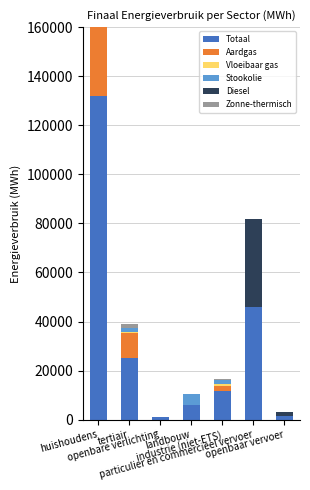

What is the difference between the second highest and minimum values in the Totaal series?

44971.4